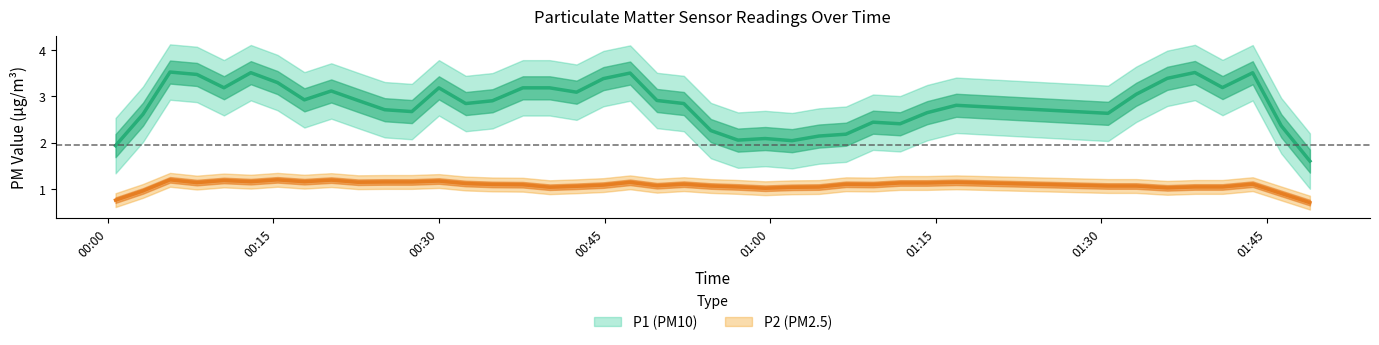

What is the difference between the second highest and second lowest values in the P2 series?

0.5